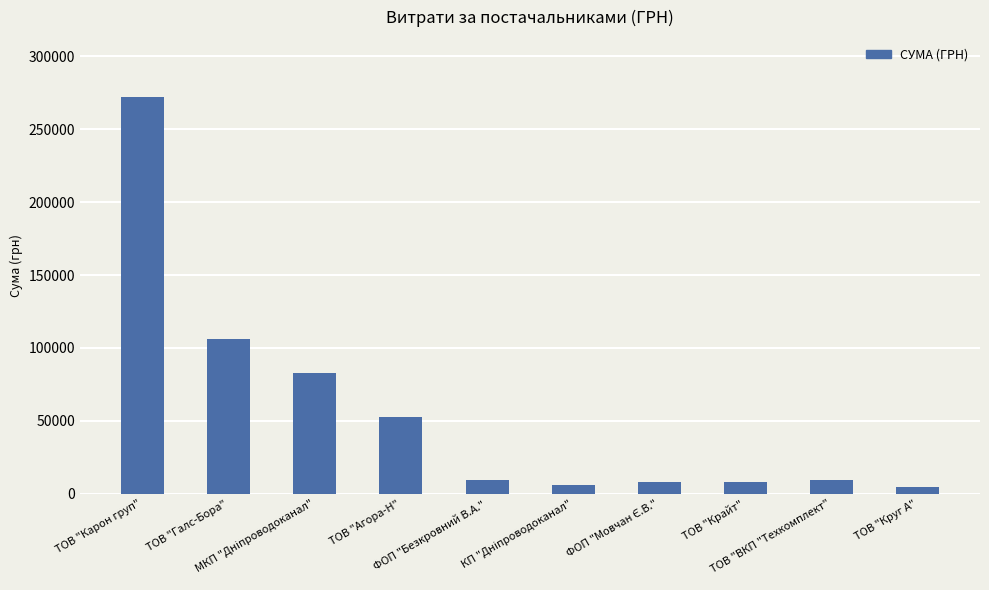

The value at ТОВ "Карон груп" is 466937.9. True or false?

False